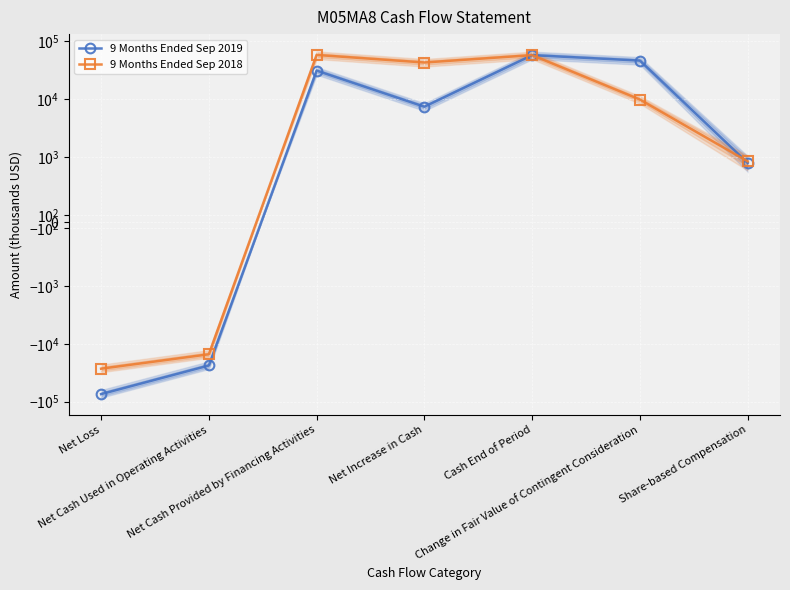

At which category does 9 Months Ended Sep 2019 reach its first local peak?

Net Cash Provided by Financing Activities